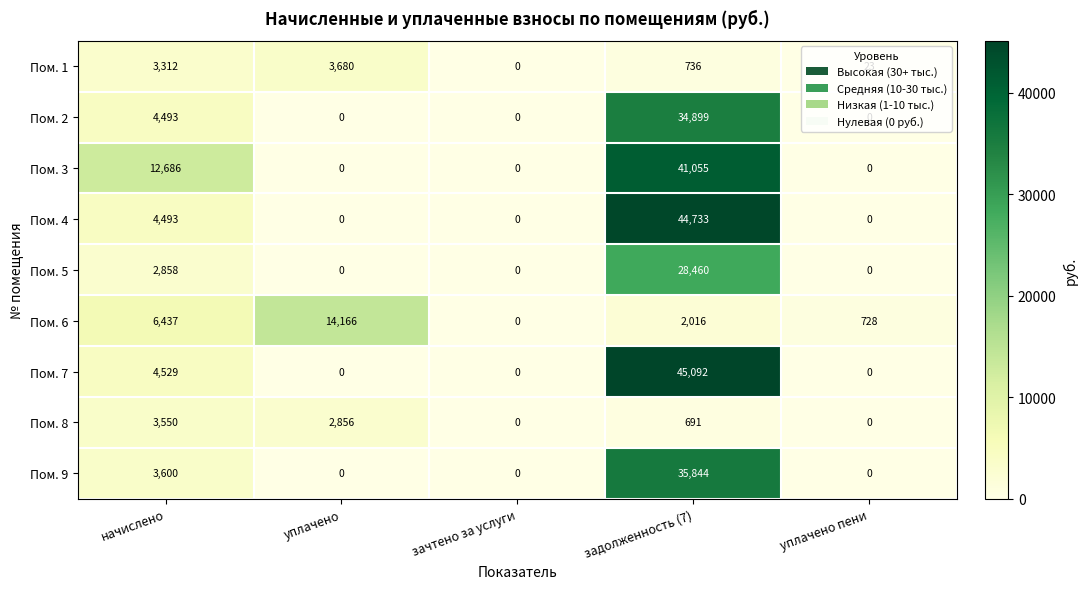

List the series in order of their peak value, lowest first.

Пом. 8, Пом. 1, Пом. 6, Пом. 5, Пом. 2, Пом. 9, Пом. 3, Пом. 4, Пом. 7